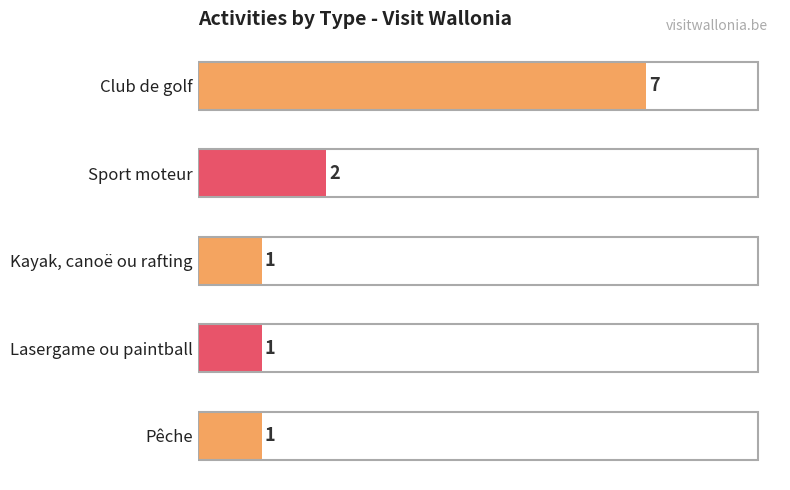

At which label is the value closest to 4?

Sport moteur